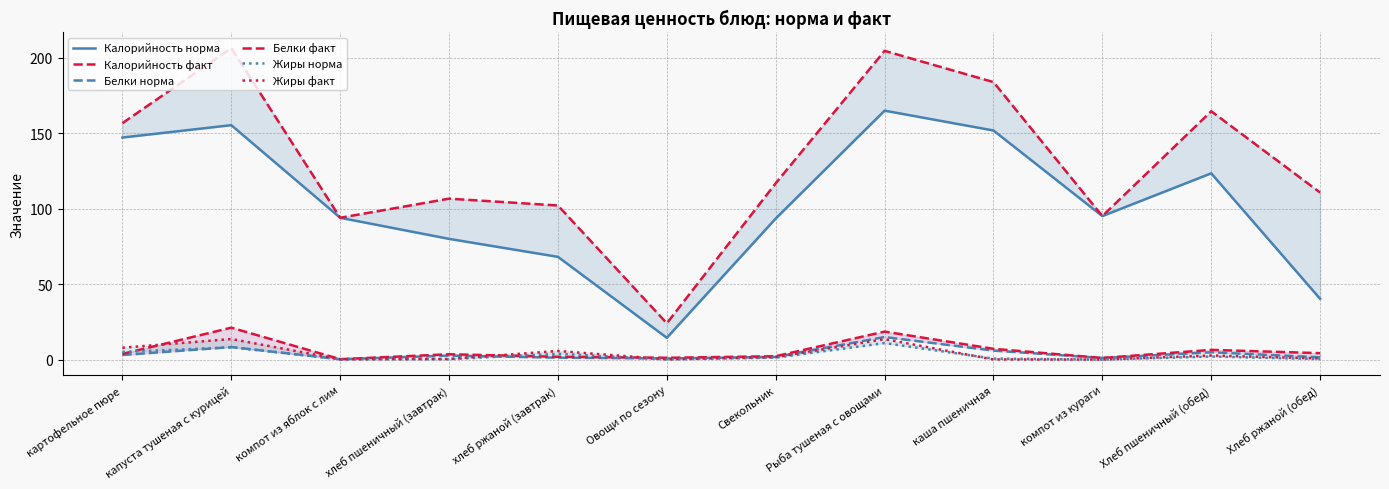

Reading left to right, what are all the values shown in this chart?

Калорийность норма: картофельное пюре=147.0	капуста тушеная с курицей=155.2	компот из яблок с лим=93.9	хлеб пшеничный (завтрак)=79.9	хлеб ржаной (завтрак)=68.0	Овощи по сезону=14.4	Свекольник=93.4	Рыба тушеная с овощами=164.8	каша пшеничная=151.7	компот из кураги=95.0	Хлеб пшеничный (обед)=123.3	Хлеб ржаной (обед)=40.2
Калорийность факт: картофельное пюре=156.5	капуста тушеная с курицей=206.2	компот из яблок с лим=93.9	хлеб пшеничный (завтрак)=106.5	хлеб ржаной (завтрак)=102.0	Овощи по сезону=24.0	Свекольник=116.7	Рыба тушеная с овощами=204.4	каша пшеничная=183.7	компот из кураги=95.0	Хлеб пшеничный (обед)=164.4	Хлеб ржаной (обед)=110.5
Белки норма: картофельное пюре=3.0	капуста тушеная с курицей=8.3	компот из яблок с лим=0.2	хлеб пшеничный (завтрак)=2.6	хлеб ржаной (завтрак)=1.2	Овощи по сезону=0.7	Свекольник=1.8	Рыба тушеная с овощами=14.9	каша пшеничная=5.9	компот из кураги=1.0	Хлеб пшеничный (обед)=4.8	Хлеб ржаной (обед)=1.5
Белки факт: картофельное пюре=3.7	капуста тушеная с курицей=21.1	компот из яблок с лим=0.2	хлеб пшеничный (завтрак)=3.5	хлеб ржаной (завтрак)=1.9	Овощи по сезону=1.2	Свекольник=2.2	Рыба тушеная с овощами=18.5	каша пшеничная=7.1	компот из кураги=1.0	Хлеб пшеничный (обед)=6.4	Хлеб ржаной (обед)=4.2
Жиры норма: картофельное пюре=5.0	капуста тушеная с курицей=8.1	компот из яблок с лим=0.2	хлеб пшеничный (завтрак)=0.3	хлеб ржаной (завтрак)=3.8	Овощи по сезону=0.1	Свекольник=1.3	Рыба тушеная с овощами=10.9	каша пшеничная=0.6	компот из кураги=0.0	Хлеб пшеничный (обед)=2.0	Хлеб ржаной (обед)=0.3
Жиры факт: картофельное пюре=7.8	капуста тушеная с курицей=13.6	компот из яблок с лим=0.2	хлеб пшеничный (завтрак)=0.4	хлеб ржаной (завтрак)=5.7	Овощи по сезону=0.2	Свекольник=1.6	Рыба тушеная с овощами=13.5	каша пшеничная=0.1	компот из кураги=0.0	Хлеб пшеничный (обед)=2.7	Хлеб ржаной (обед)=0.7